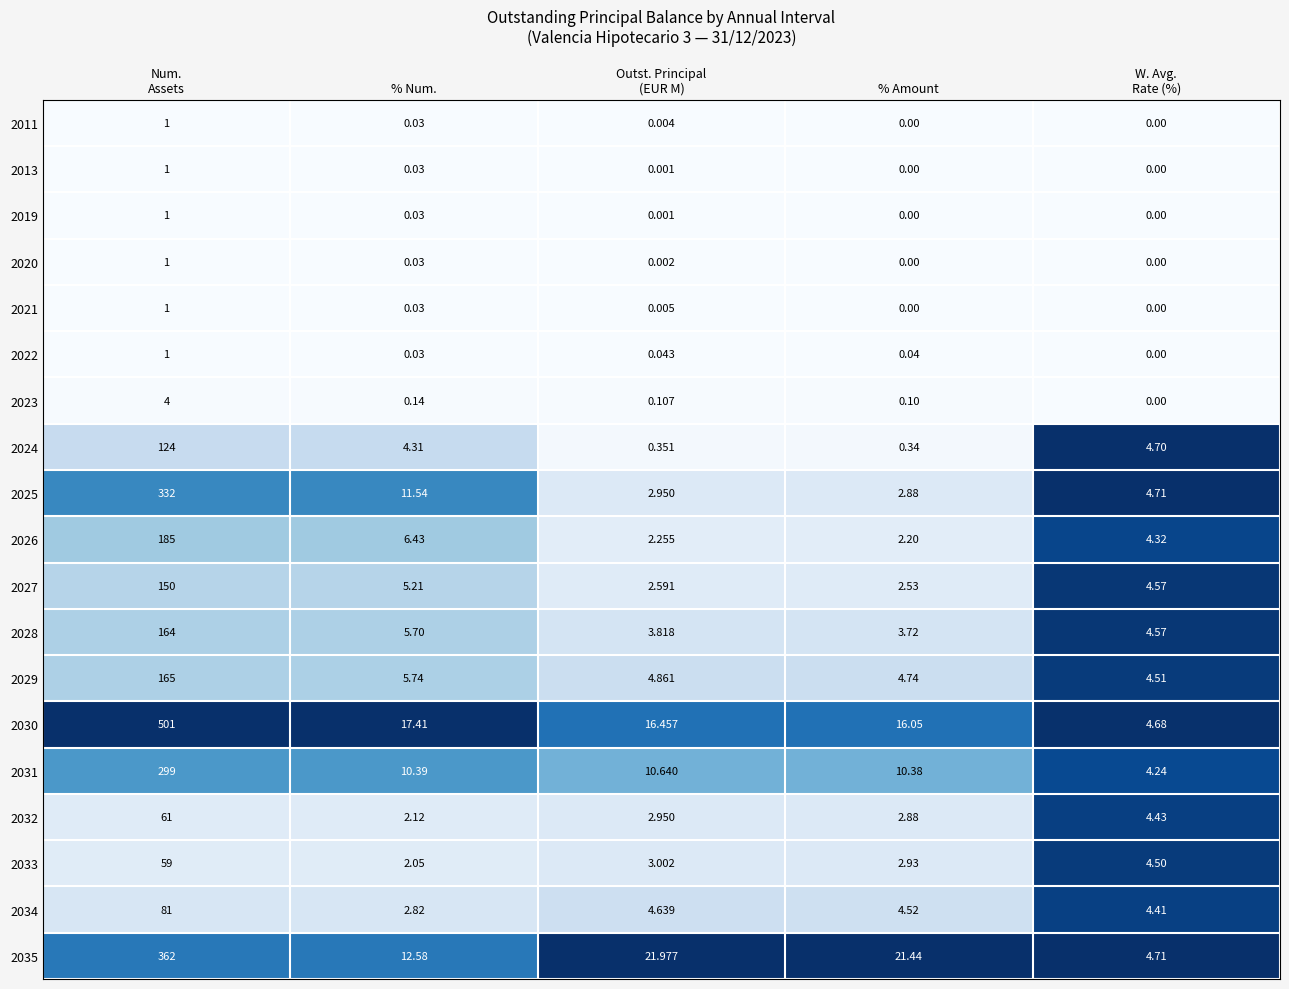

At which label does 2034 reach its minimum?

% Num.